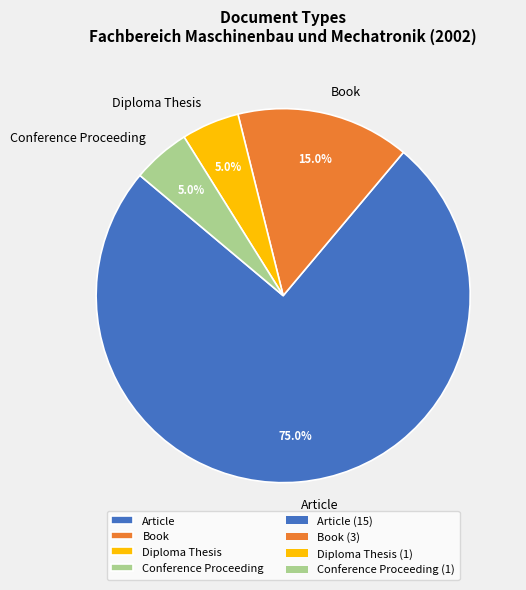

True or false: Article accounts for 83% of the total.

False